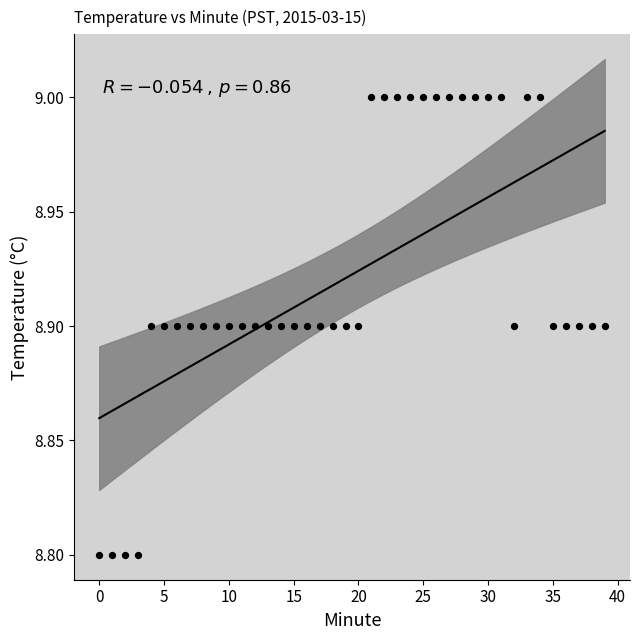

Count the number of points in this scatter plot.

40